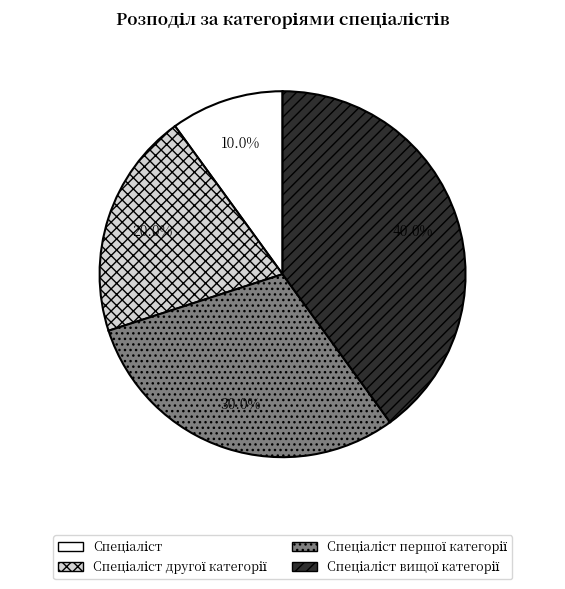

Does any single category account for the majority?

No